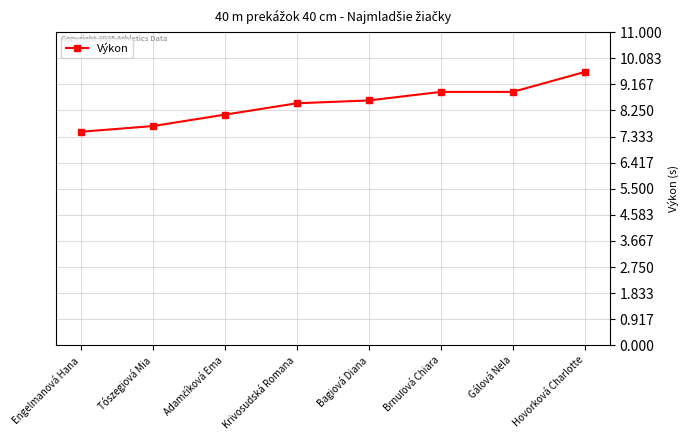

What is the difference between the second highest and minimum values?

1.4